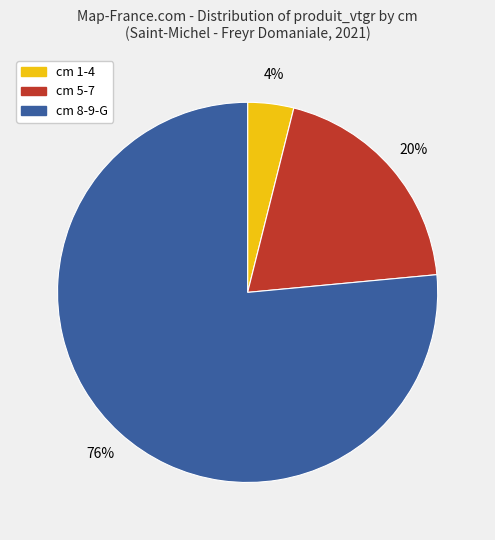

Does any single category account for the majority?

Yes